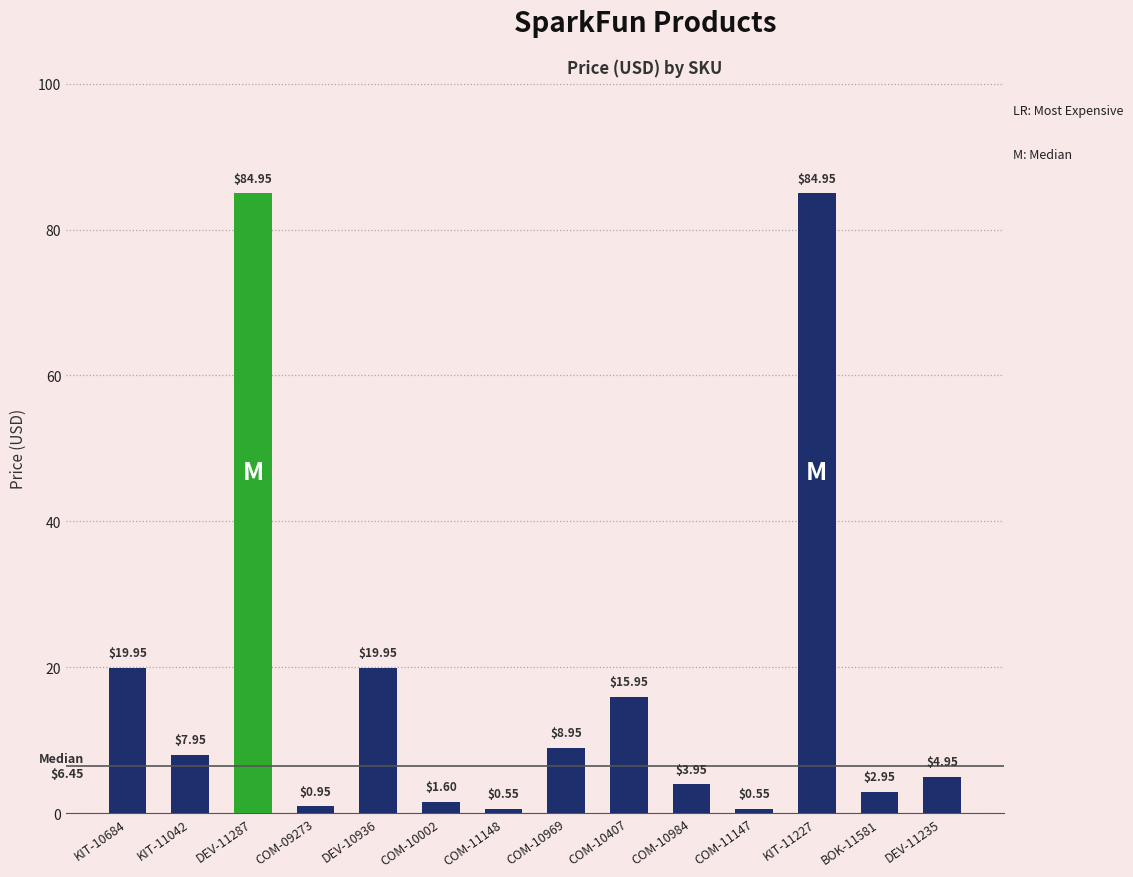

Read the value at COM-10002.

1.6